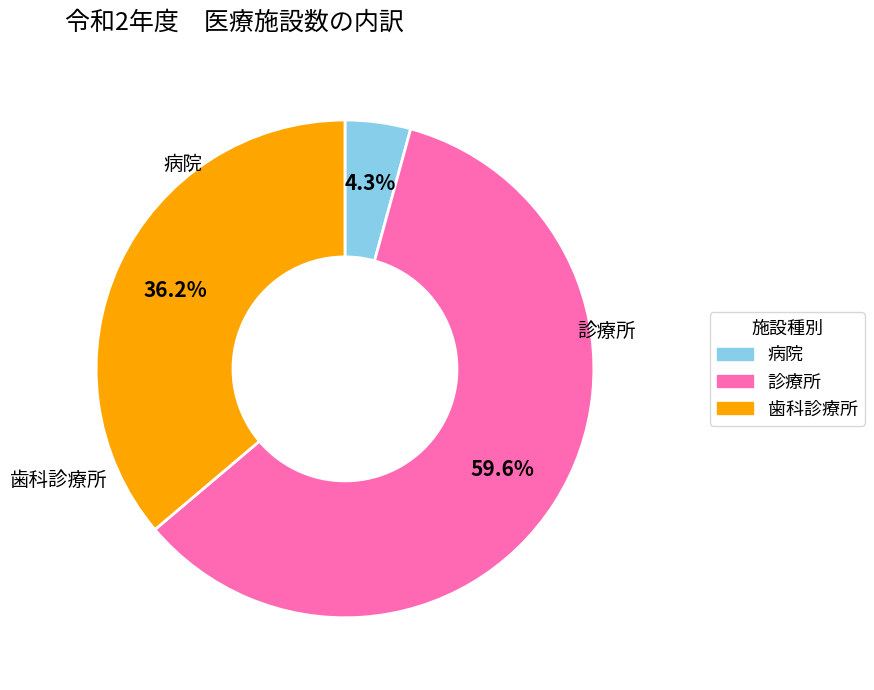

To the nearest percent, what is the combined percentage of 診療所 and 病院?

64%